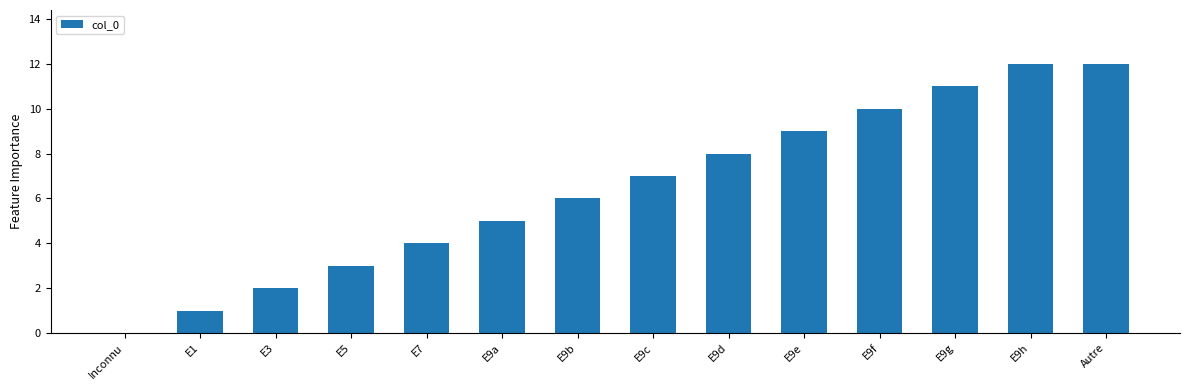

Read the value at E1.

1